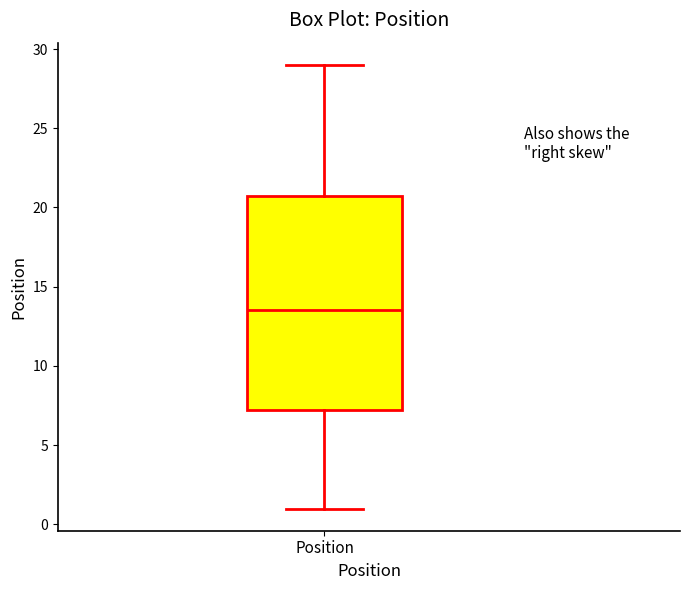

Where does the upper whisker of the box for Position end on the y-axis? The values are not printed on the chart, so give them approximately, as read against the axis.

29.0